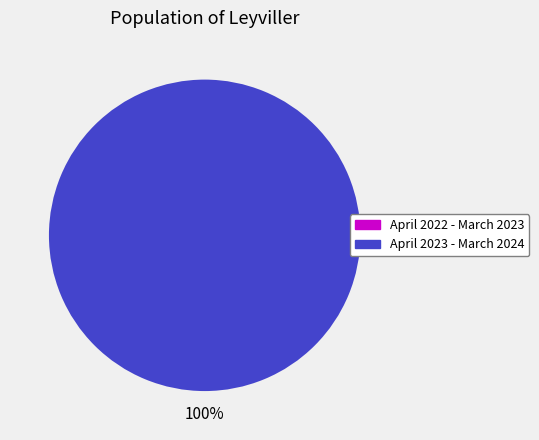

What is the total percentage of April 2022 - March 2023 and April 2023 - March 2024?

100.0%